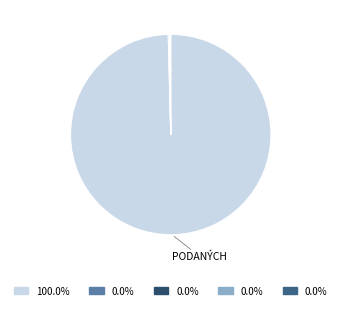

Count the number of slices in the pie.

5